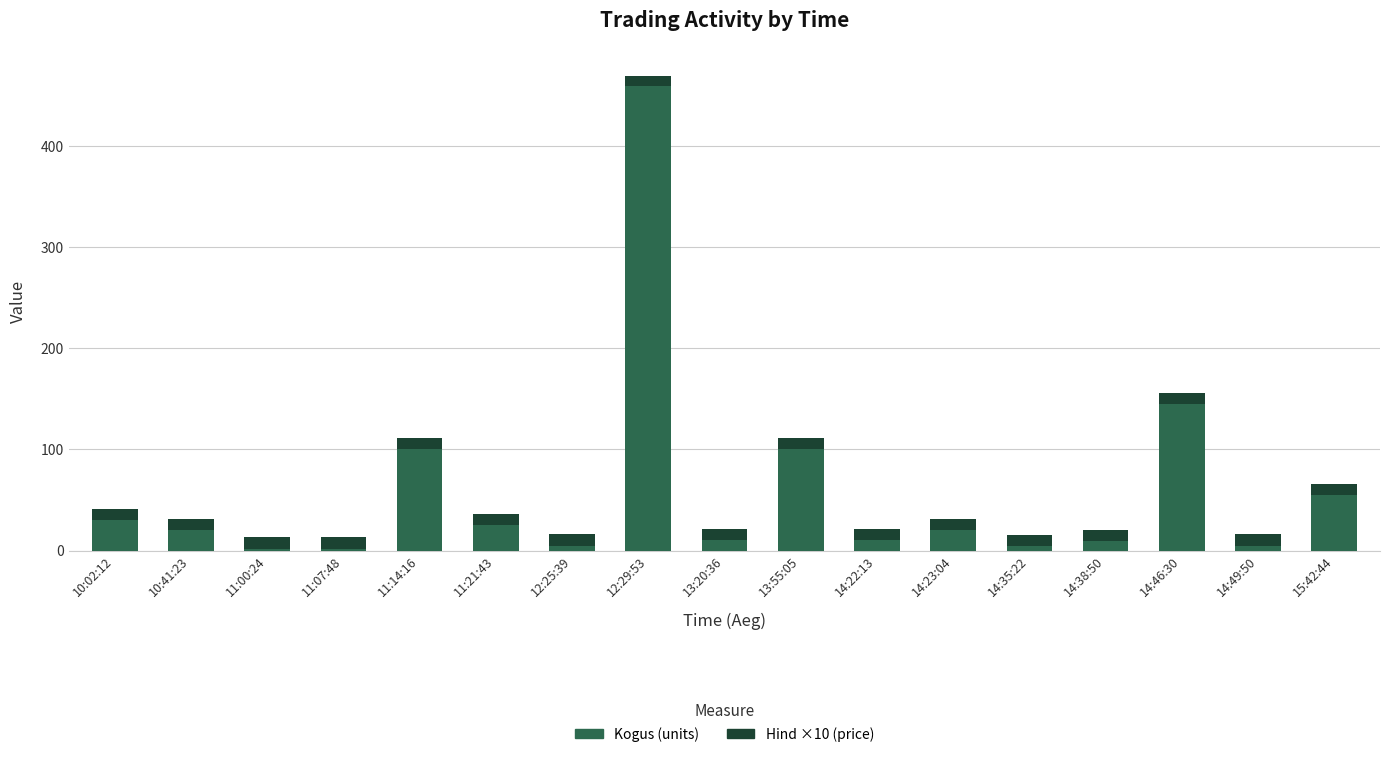

At which label does Kogus (units) reach its peak?

12:29:53